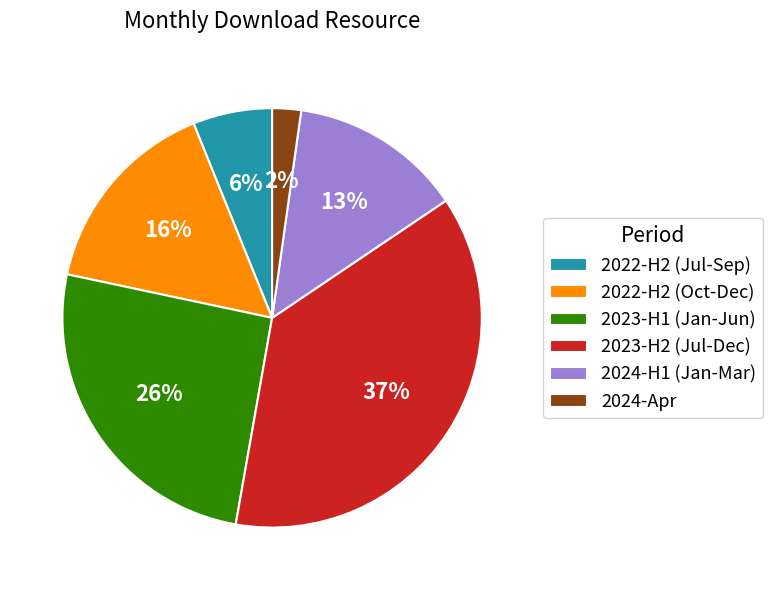

Rank the categories by value from highest to lowest.

2023-H2 (Jul-Dec), 2023-H1 (Jan-Jun), 2022-H2 (Oct-Dec), 2024-H1 (Jan-Mar), 2022-H2 (Jul-Sep), 2024-Apr